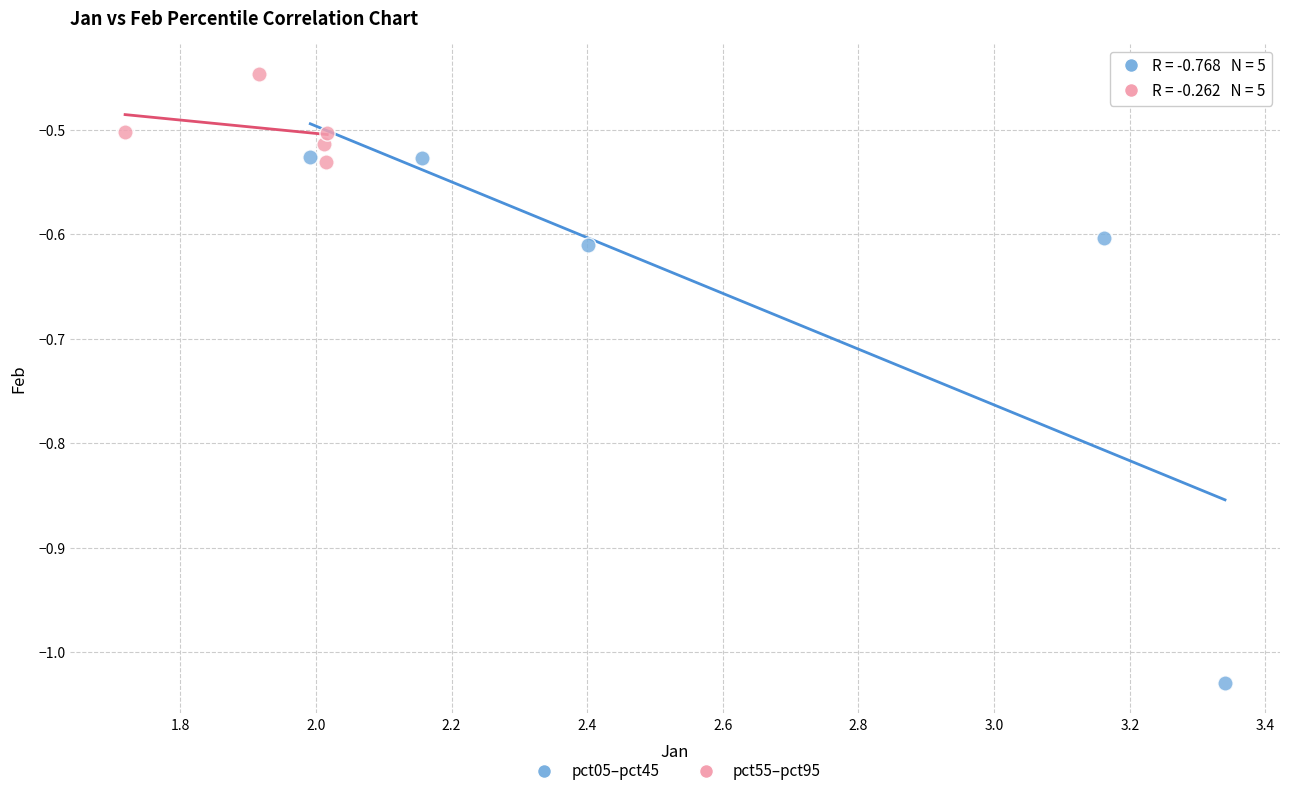

What are all the series names shown in the legend?

pct05–pct45, pct55–pct95